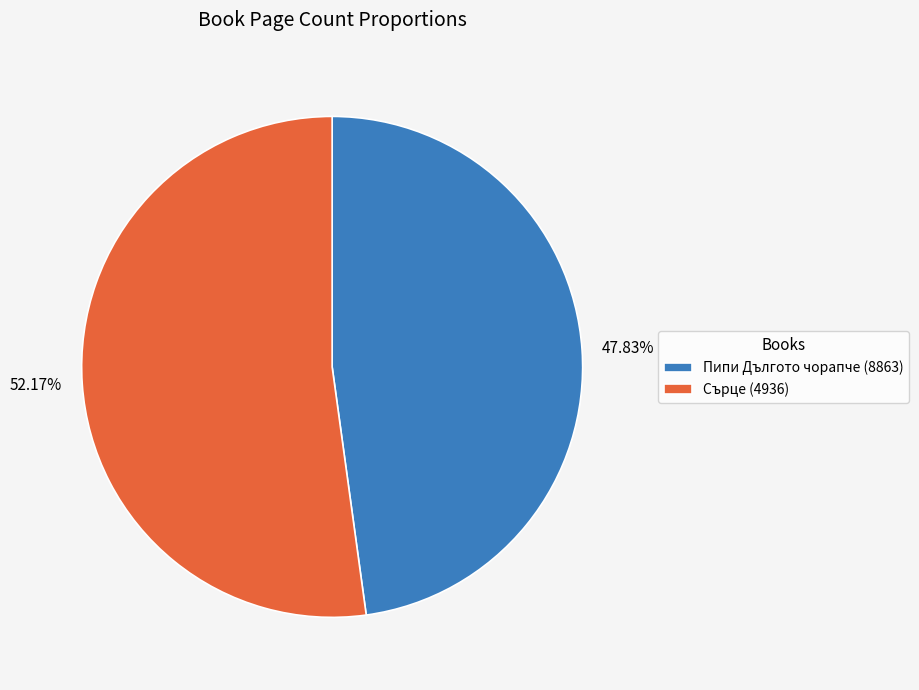

How much of the chart is everything except Сърце (4936)?

47.8%